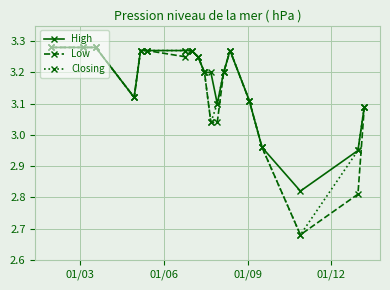

True or false: Low has more than 1 interior local peaks.

True